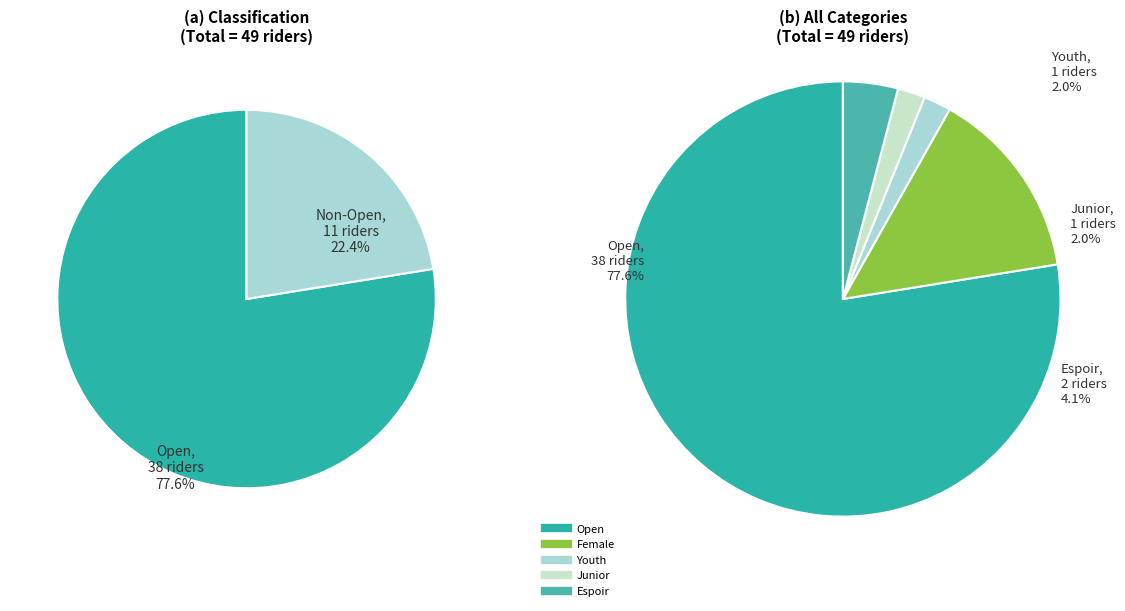

What is the ratio of the value at Open to the value at Junior?

38.0